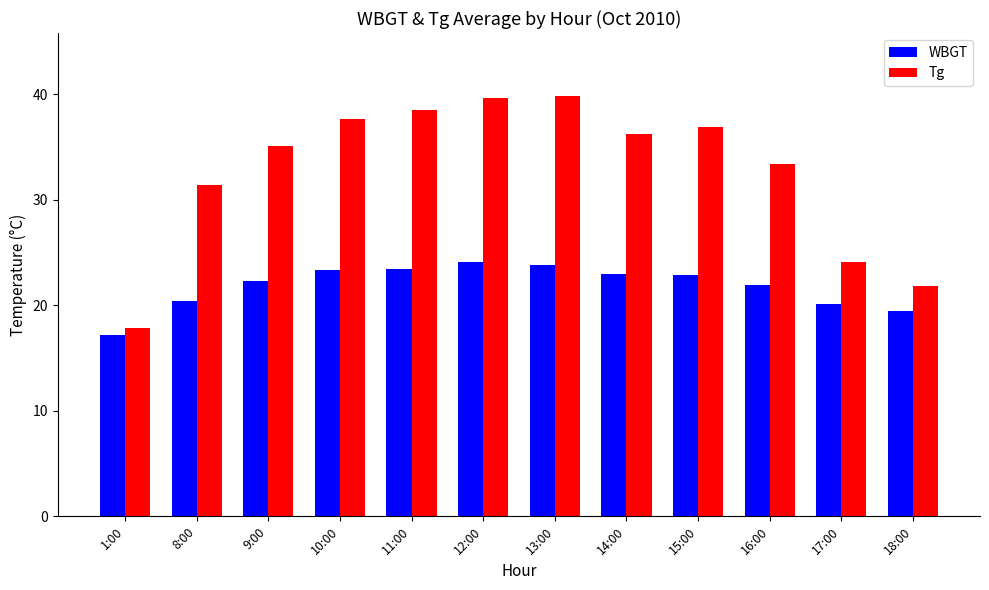

Is the value of WBGT at 16:00 greater than the value of Tg at 11:00?

No